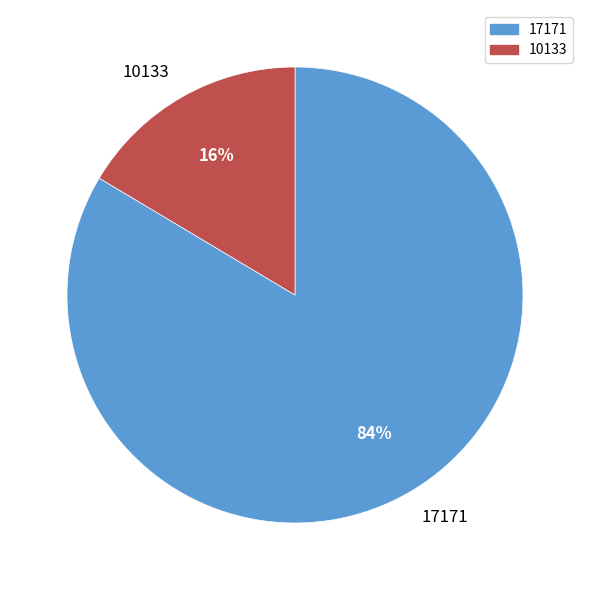

Does 17171 account for over 50% of the chart?

Yes